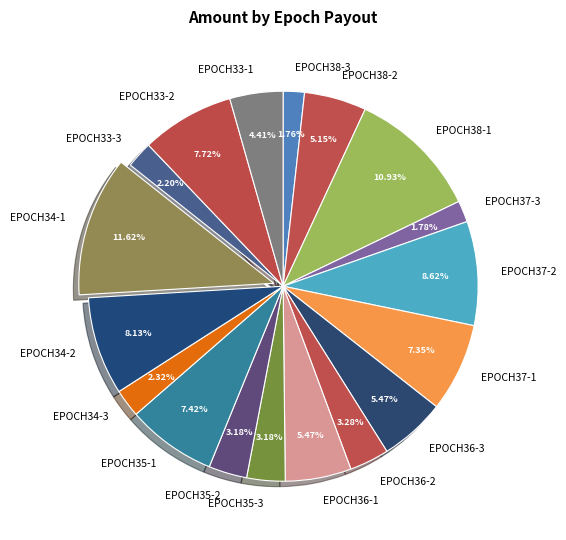

The EPOCH33-1 slice represents 4% of the pie. True or false?

True